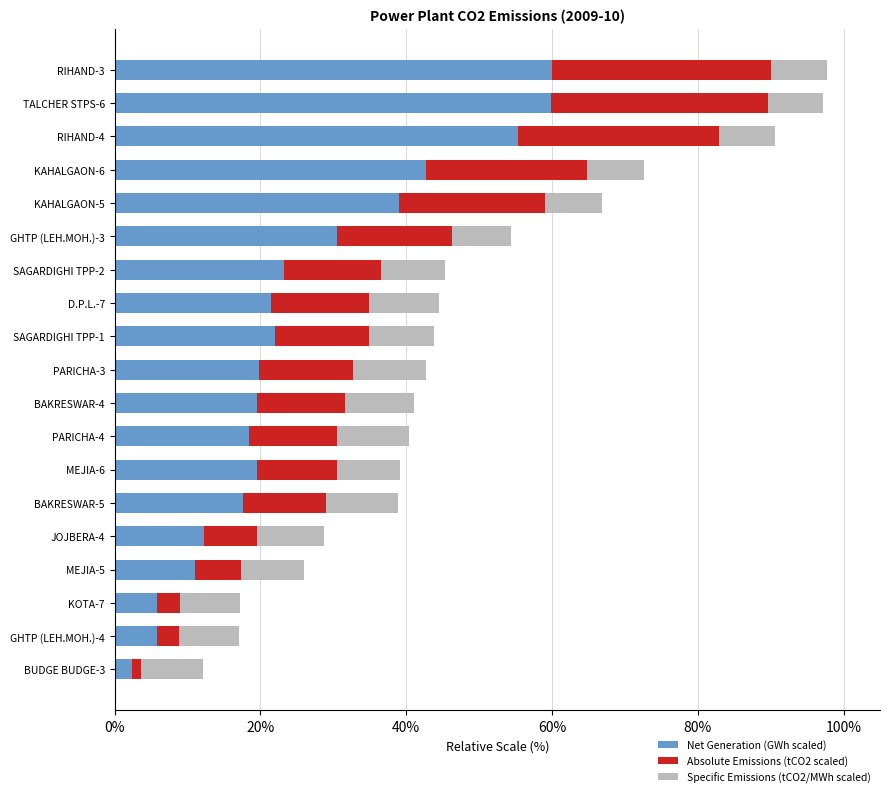

What is the average value of the Net Generation (GWh scaled) series?

25.6